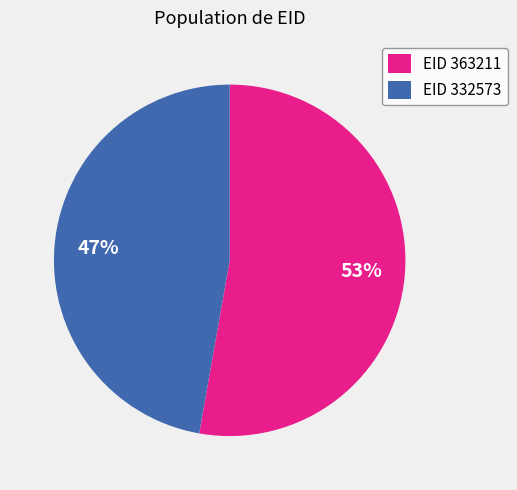

Is there any slice that represents more than half of the pie?

Yes